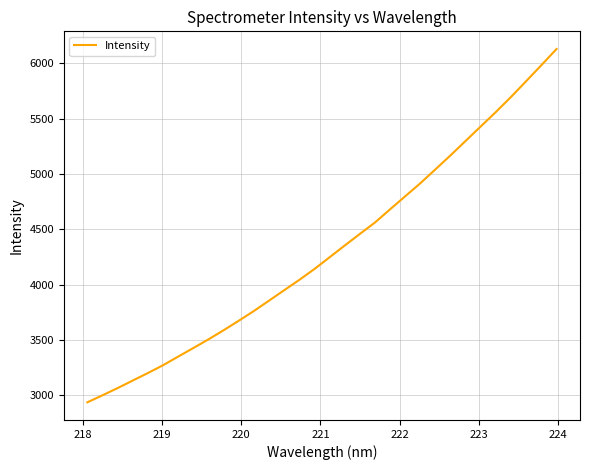

Reading left to right, transcribe all the data shown in this chart.

2937.0	3000.6	3065.7	3133.9	3201.8	3272.4	3350.4	3427.6	3506.0	3588.4	3674.3	3762.2	3855.8	3949.8	4043.3	4141.5	4247.6	4353.7	4458.3	4561.6	4681.0	4798.8	4916.5	5042.2	5169.0	5299.7	5430.3	5560.9	5696.8	5838.9	5982.3	6128.0